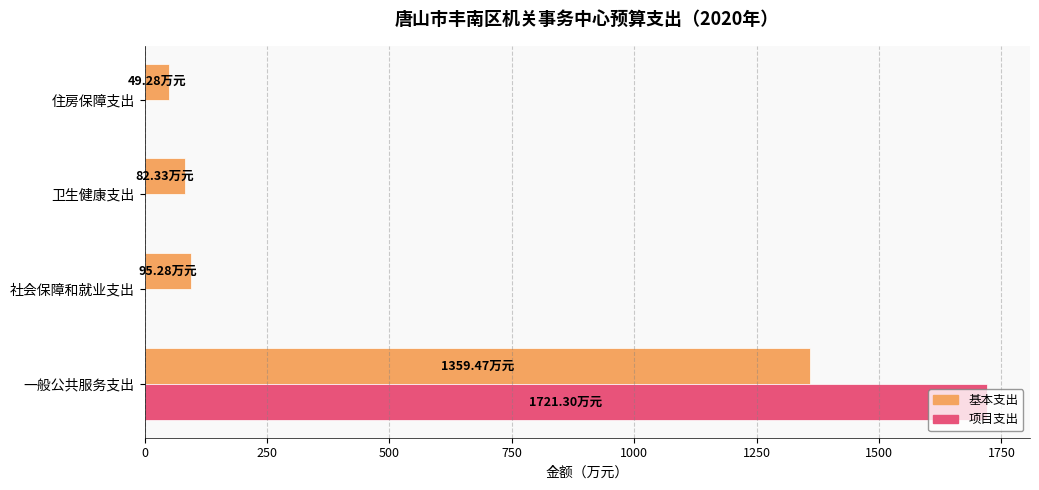

At which category does the chart reach its peak across all series?

一般公共服务支出